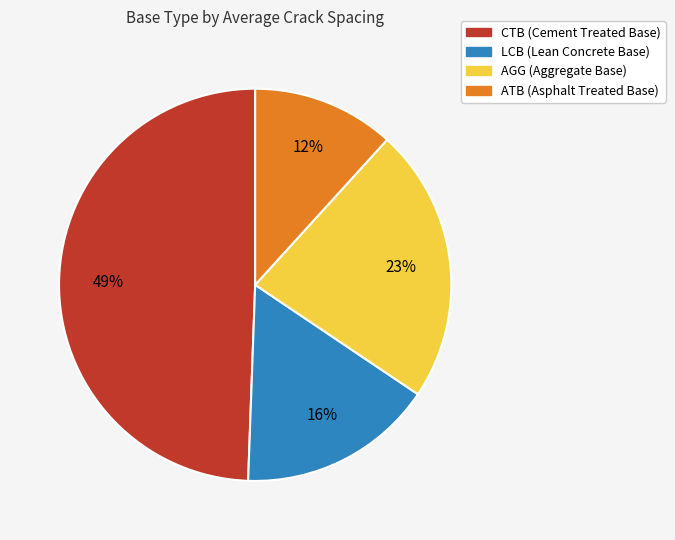

To the nearest percent, what portion does ATB represent?

12%